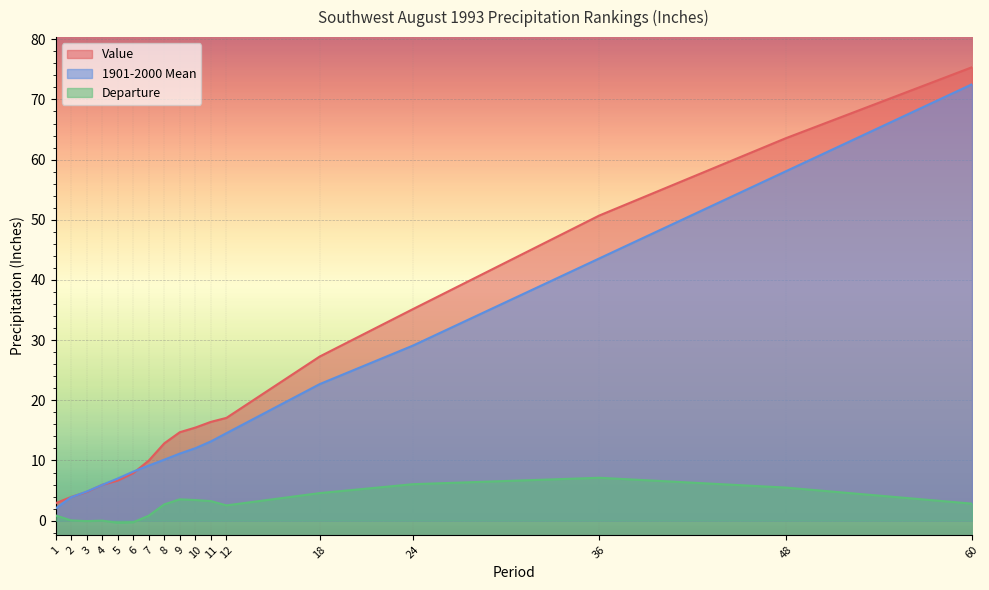

How many values in the 1901-2000 Mean series exceed 11?

9